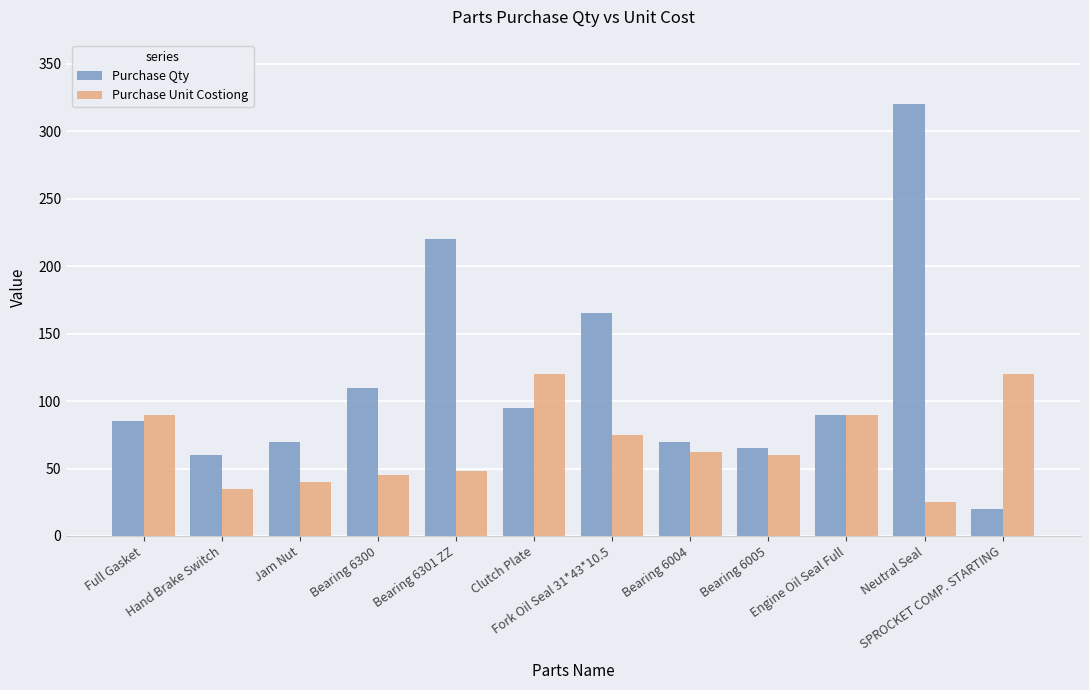

What is the value of the Purchase Unit Costiong bar at the 2nd from the left?

35